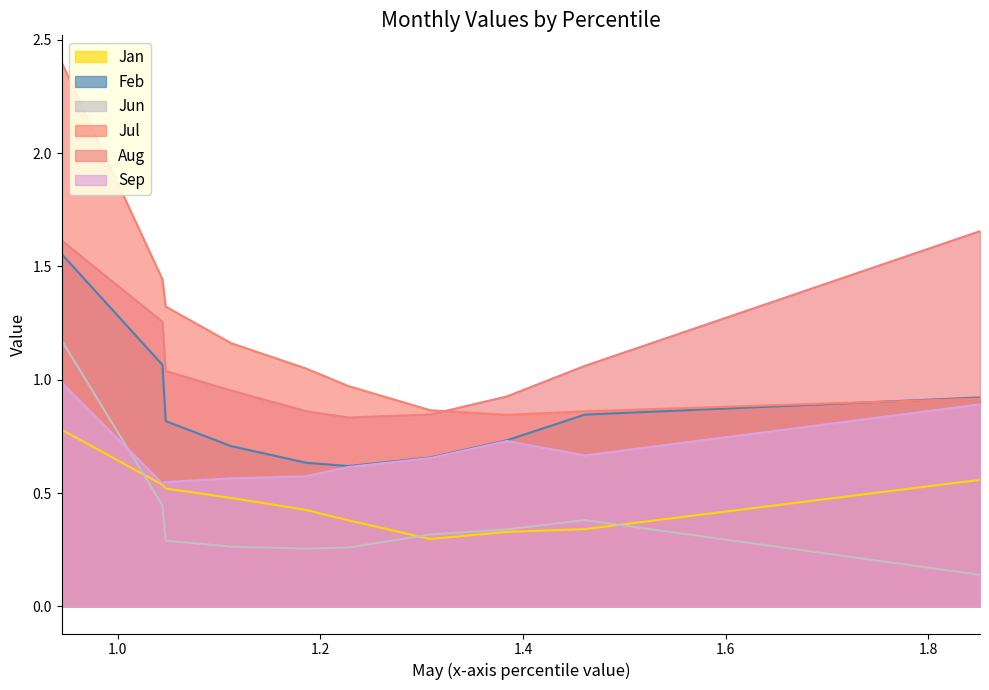

The Aug series shows 1.1 at pct85. True or false?

True